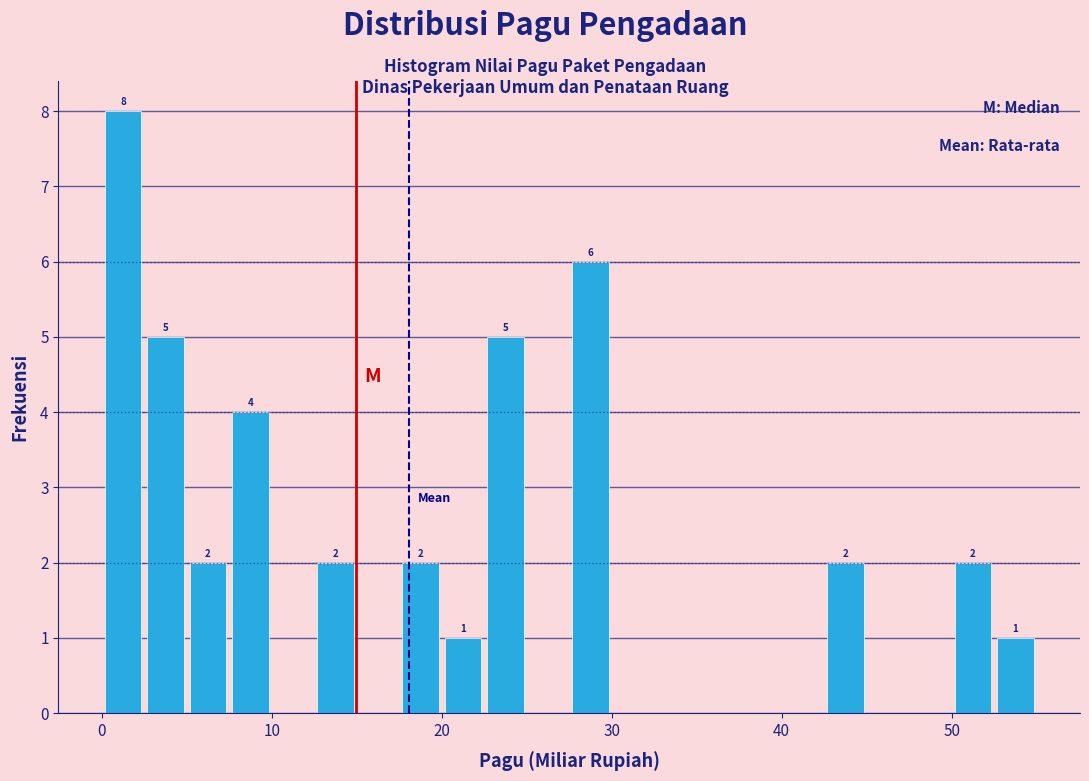

Around what value on the x-axis is the tallest bar? Give the approximate position of its centre, as read against the axis.

1